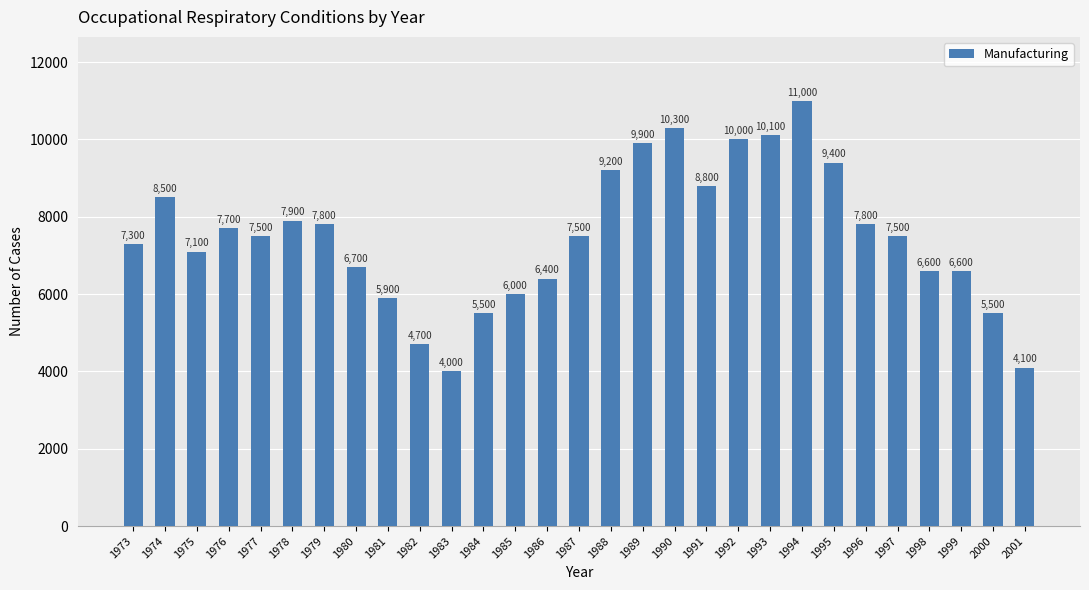

How many series are shown in this chart?

1